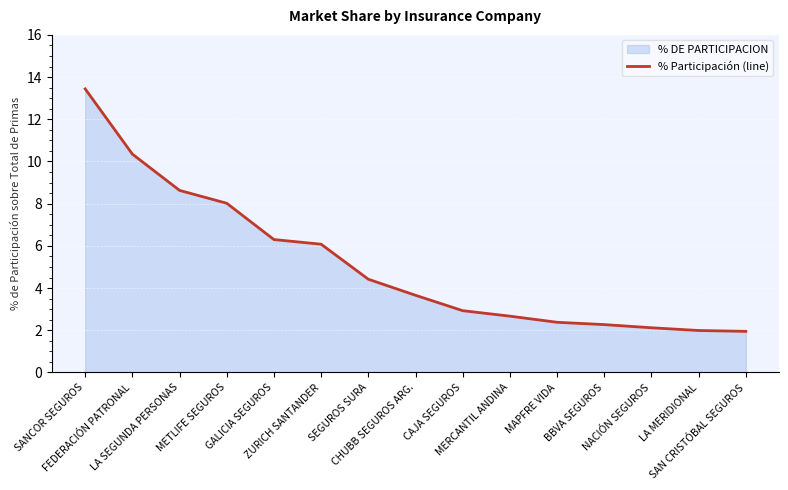

What is the maximum value shown in the chart?

13.4